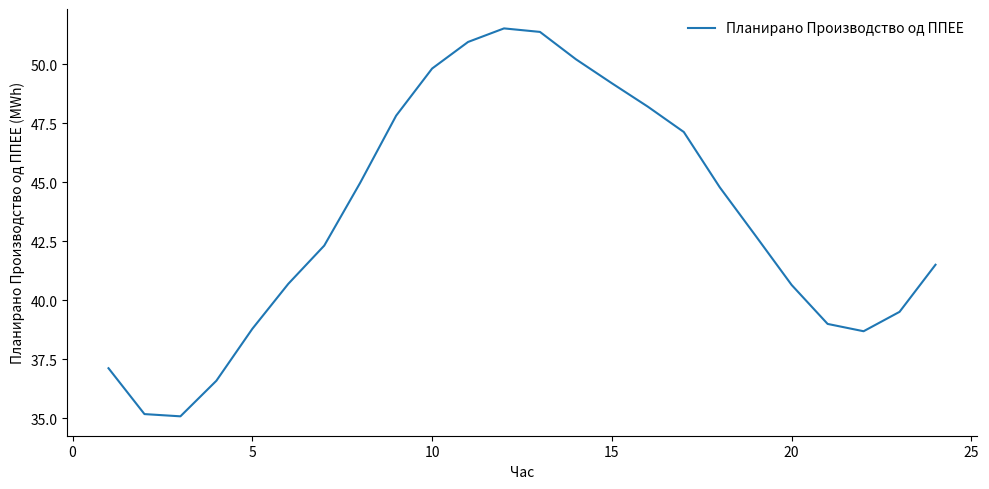

Does the chart display data point markers on the line(s)?

No